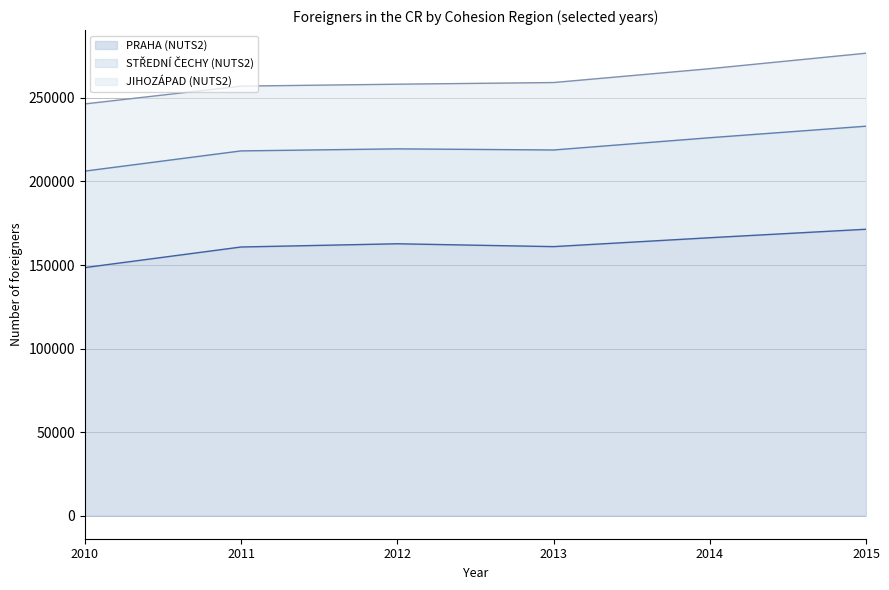

At how many categories does at least one series exceed 275571?

1